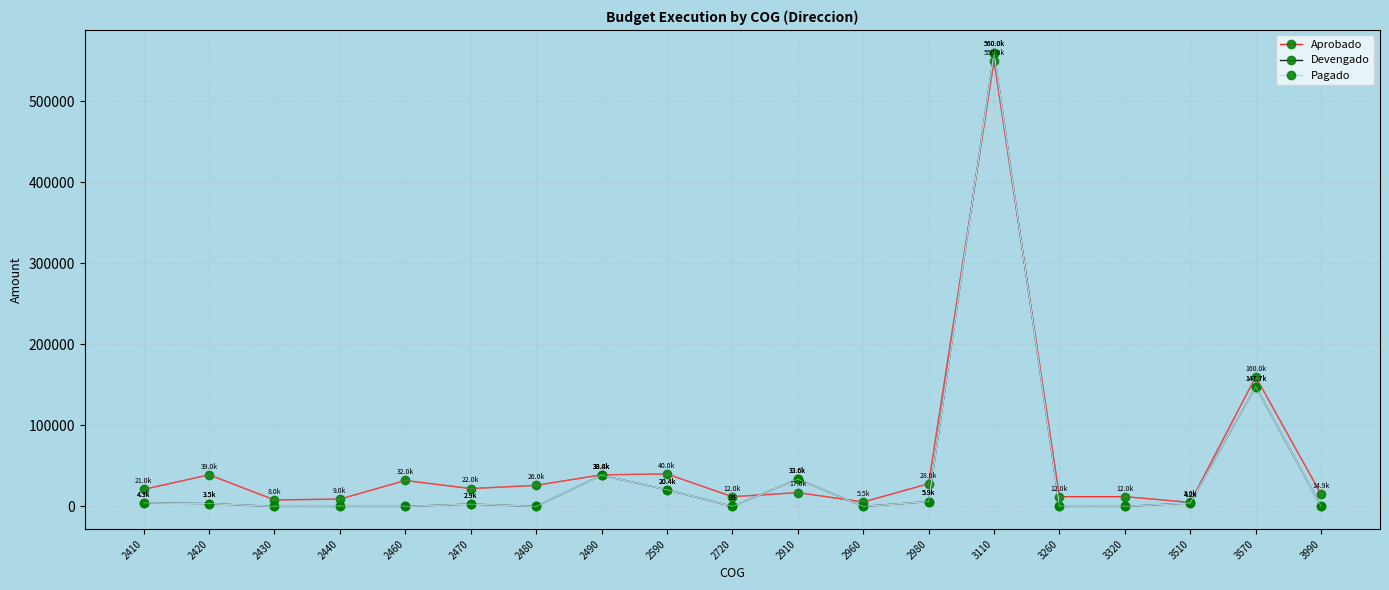

At 2960, list the series in order from smallest to largest.

Devengado, Pagado, Aprobado